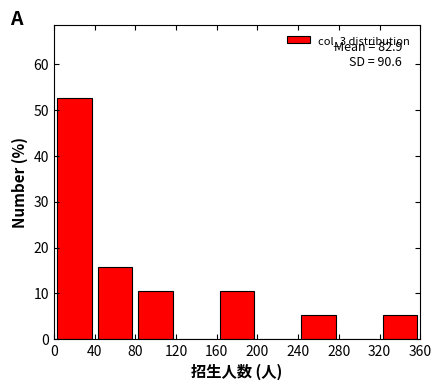

Which range on the x-axis has the tallest bar?

0 to 40